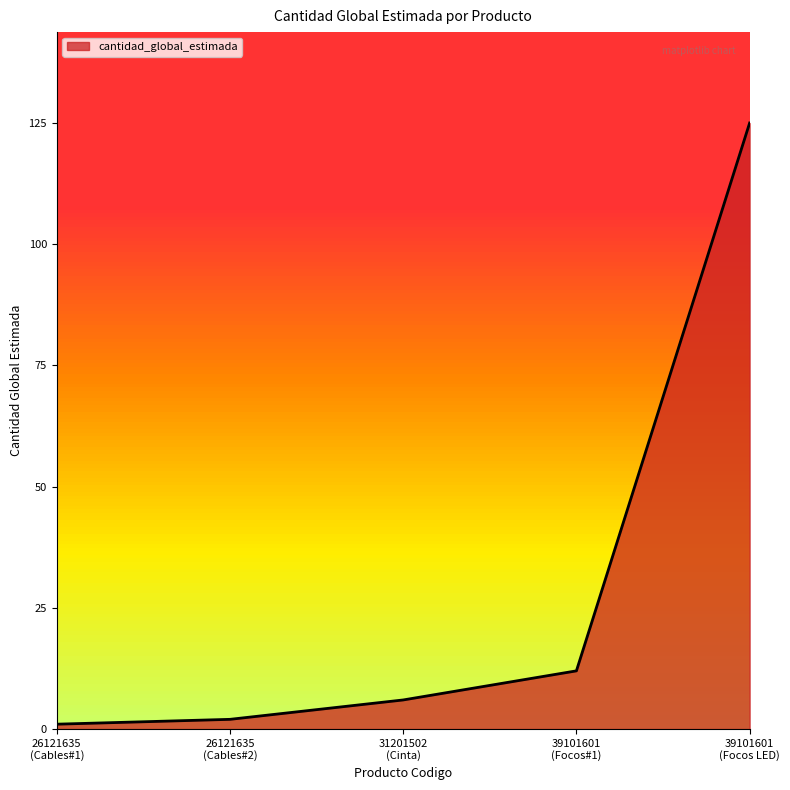

What is the sum of all values?

146